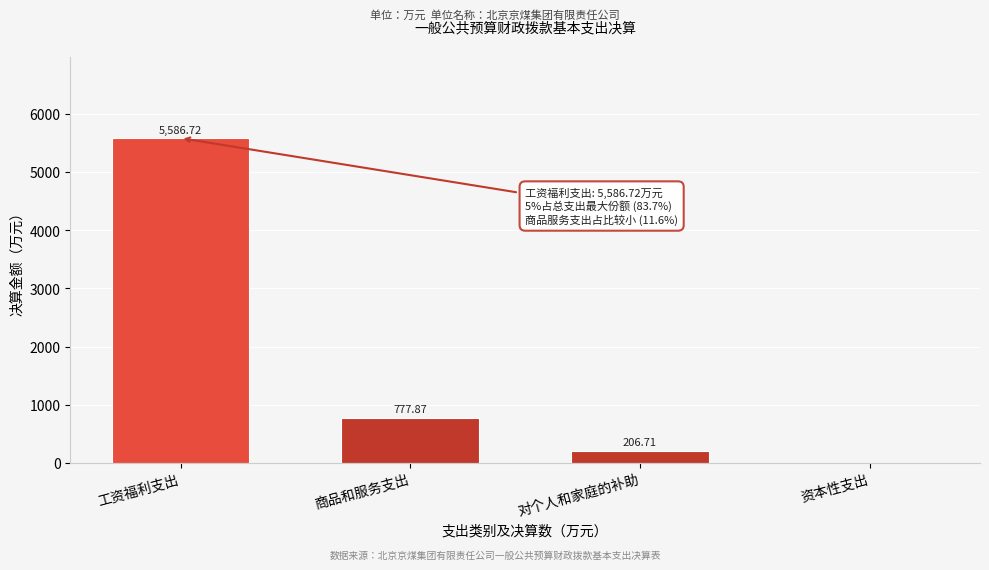

Which category has the highest value across all series?

工资福利支出